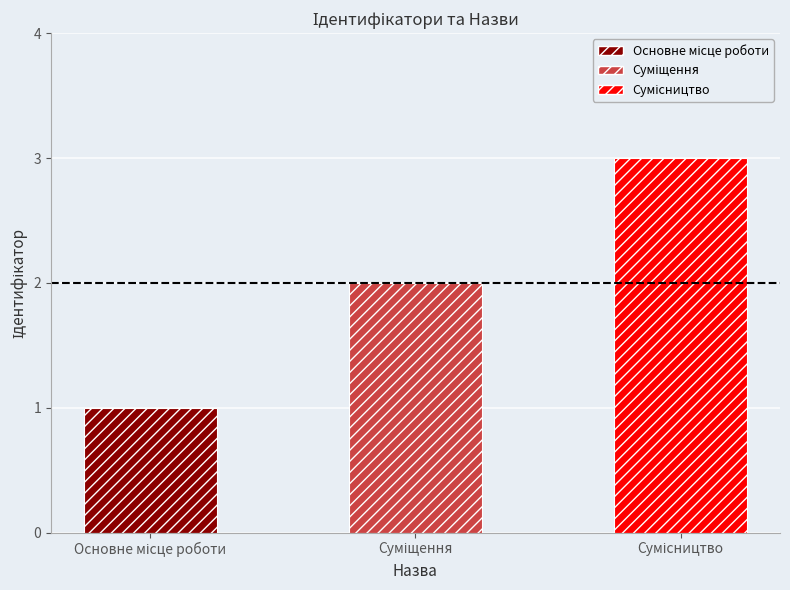

Does the chart contain stacked bars?

No